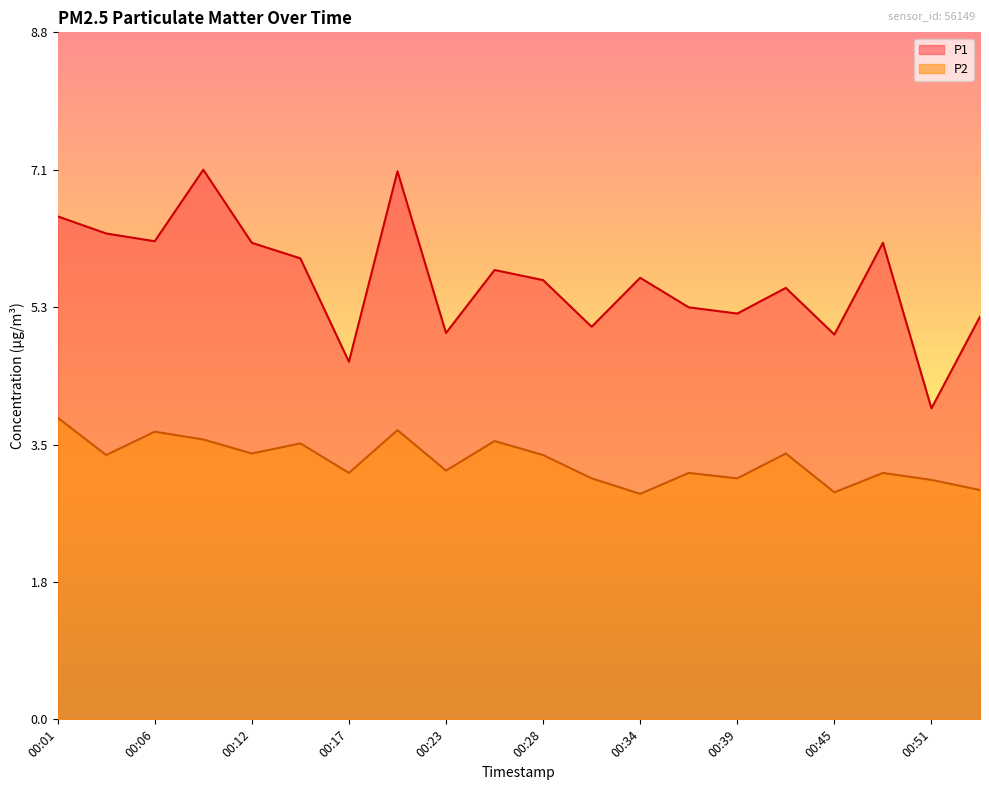

How many interior local peaks does the P2 series have?

7